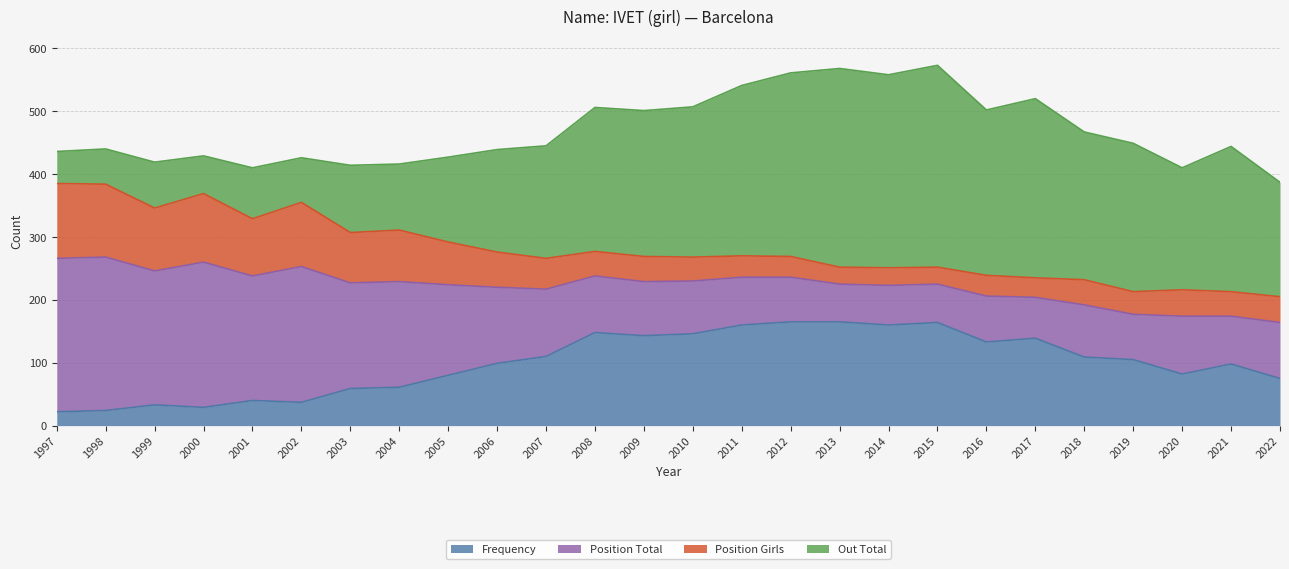

How many interior local peaks does the Position Girls series have?

8